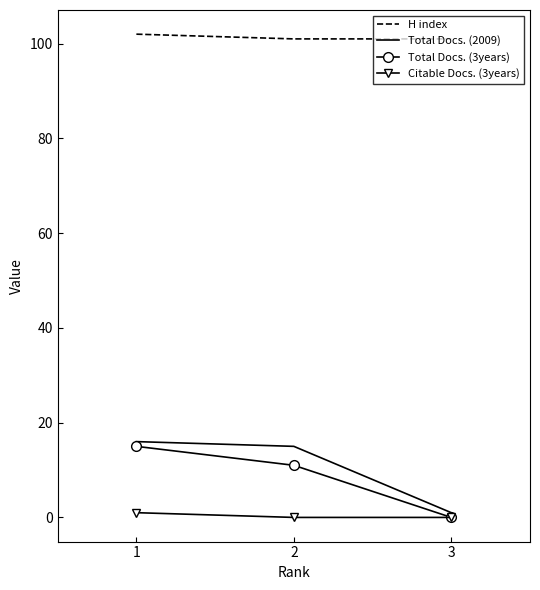

What is the maximum value shown in the chart?

102